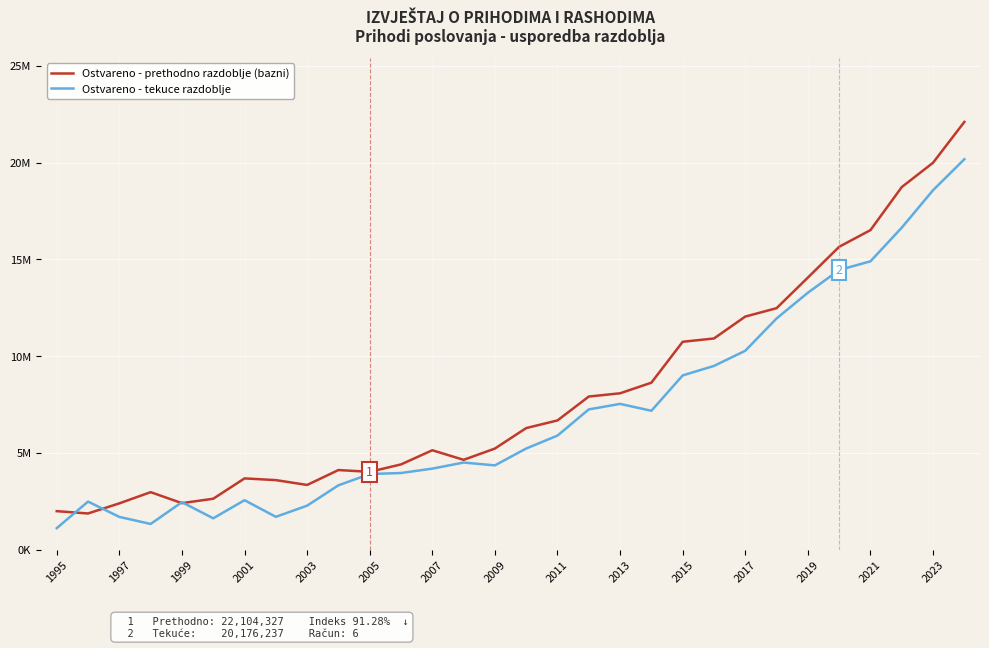

Where is Ostvareno - prethodno razdoblje (bazni) nearest to the value 11986233?

2017